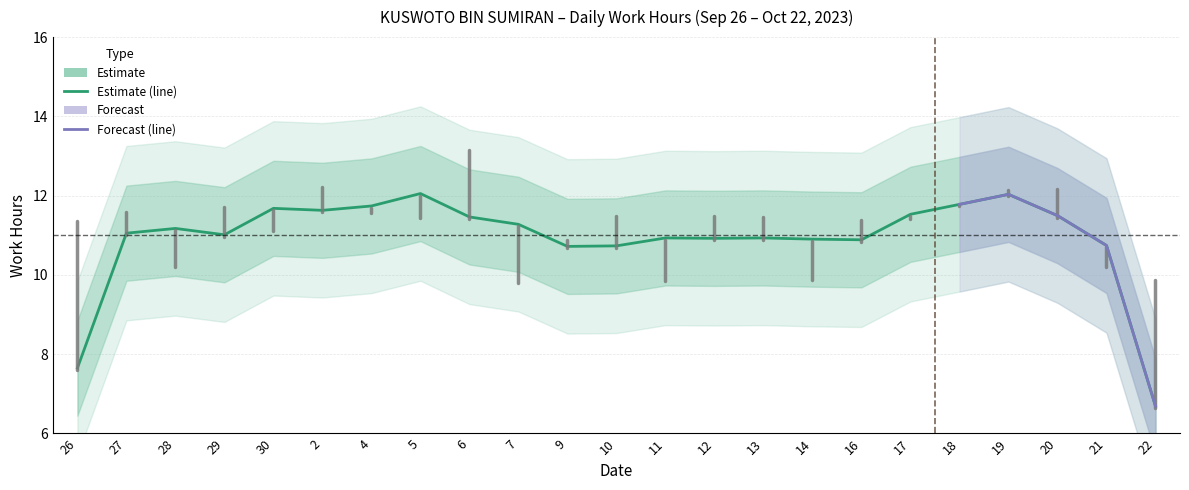

How many lines are shown in the chart?

2